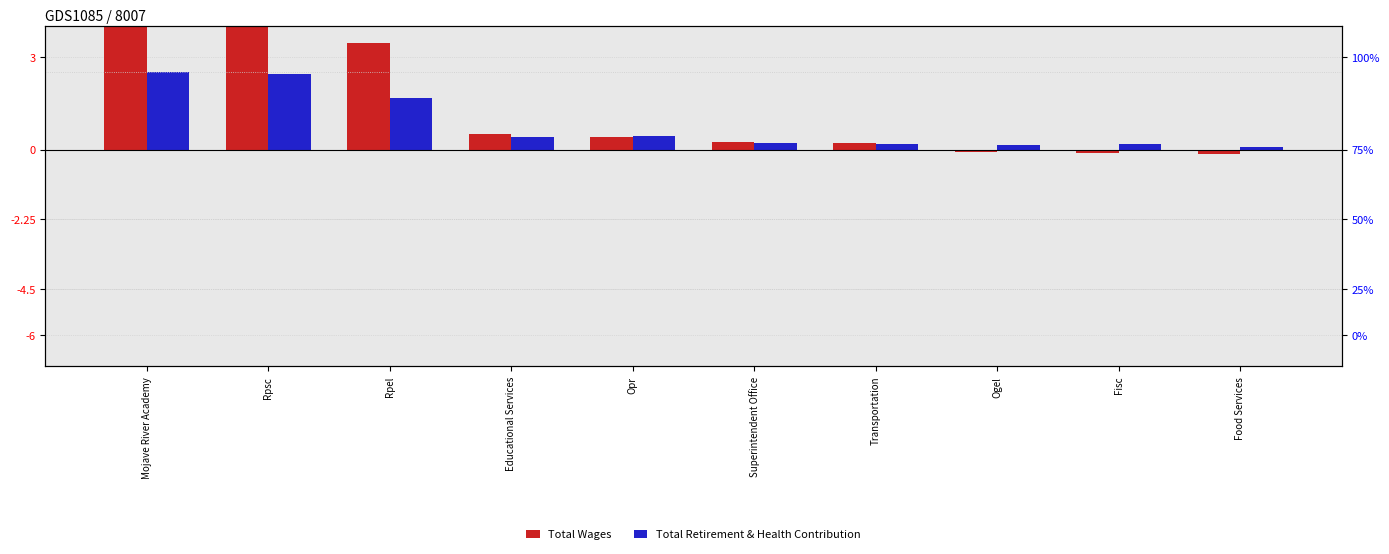

At how many categories does at least one series exceed 1?

3